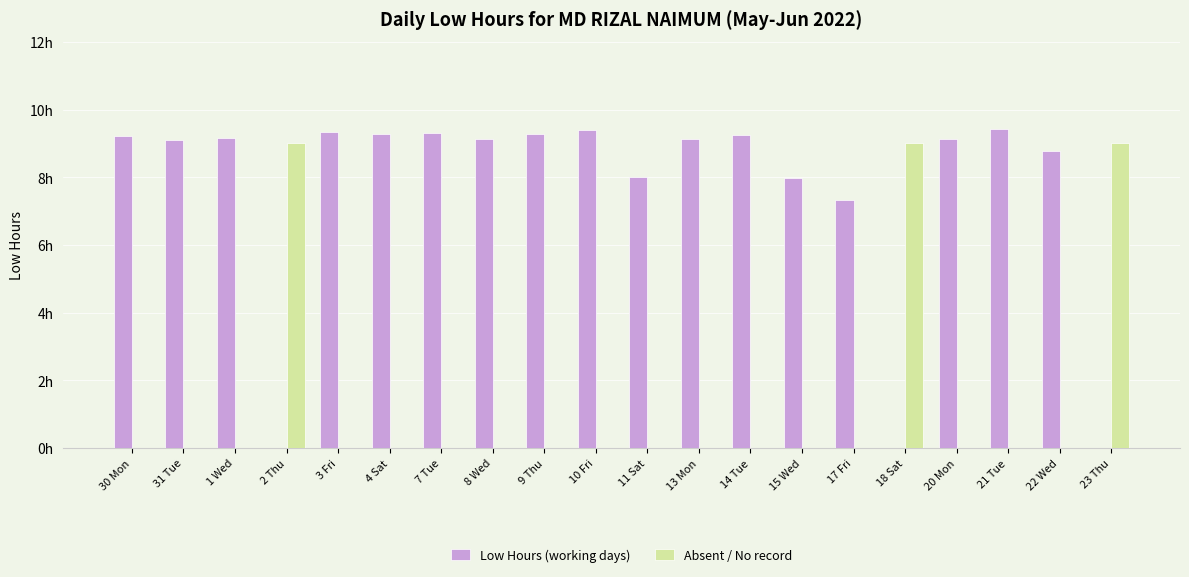

What are all the series names shown in the legend?

Low Hours (working days), Absent / No record